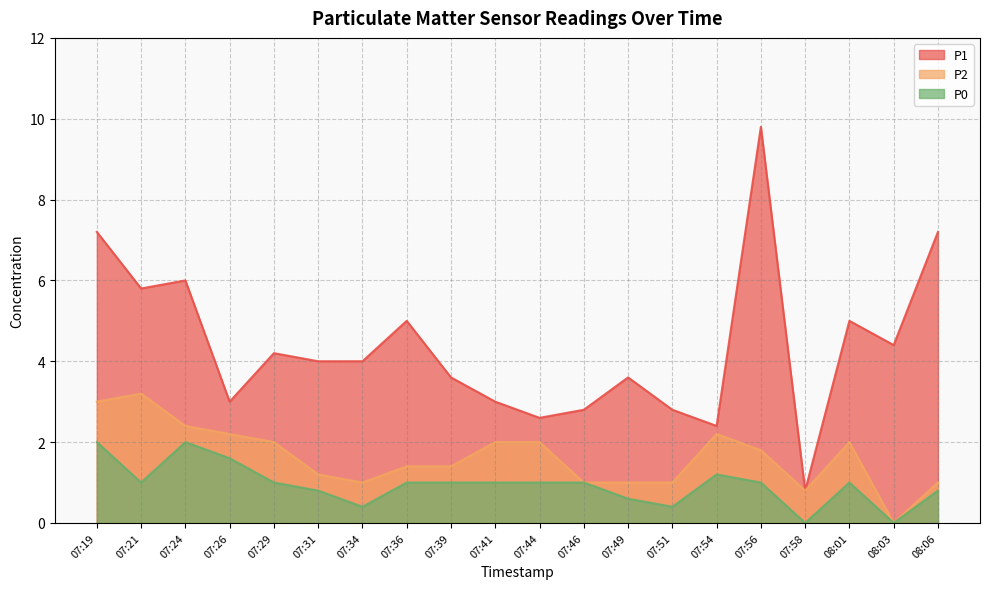

Which series has the largest range (max minus min)?

P1